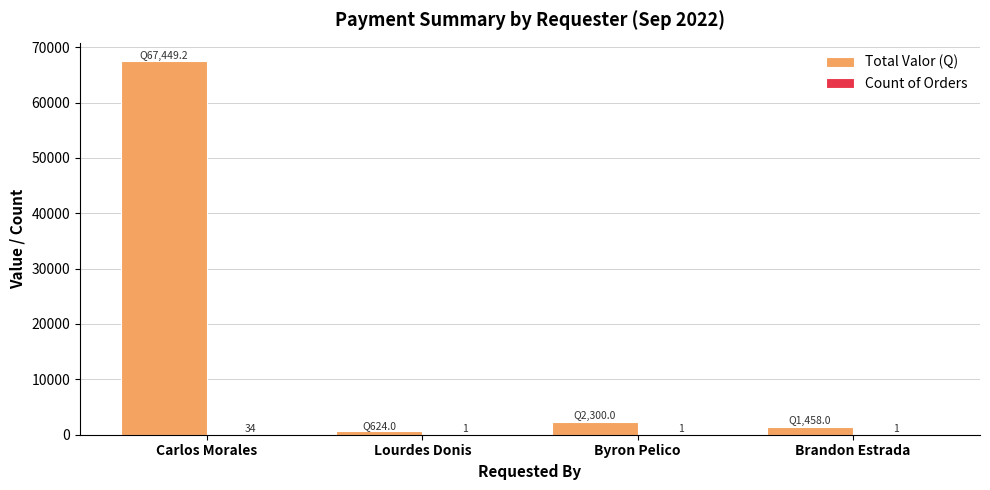

What is the sum of the Total Valor (Q) values at Brandon Estrada and Byron Pelico?

3758.0